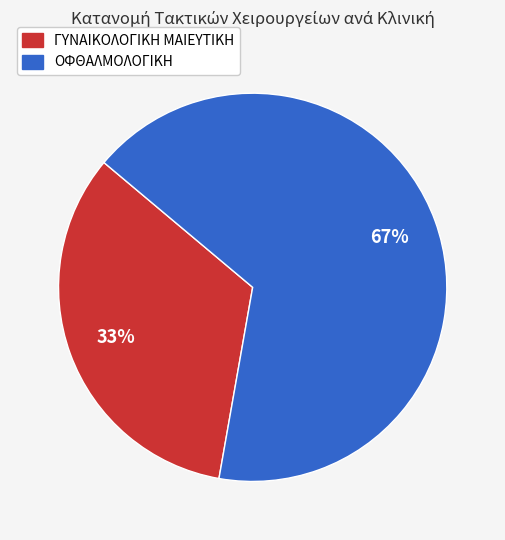

Which has a higher value, ΓΥΝΑΙΚΟΛΟΓΙΚΗ ΜΑΙΕΥΤΙΚΗ or ΟΦΘΑΛΜΟΛΟΓΙΚΗ?

ΟΦΘΑΛΜΟΛΟΓΙΚΗ